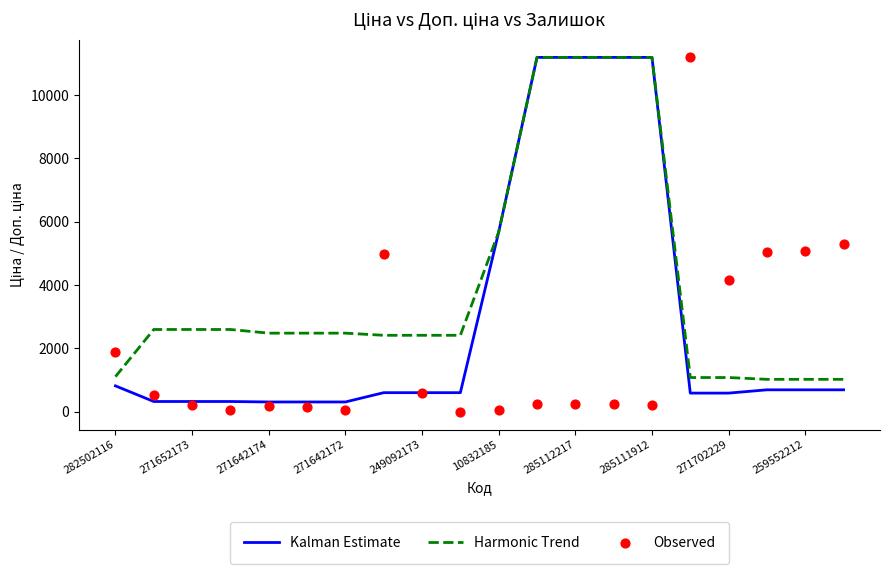

What are all the series names shown in the legend?

Kalman Estimate, Harmonic Trend, Observed